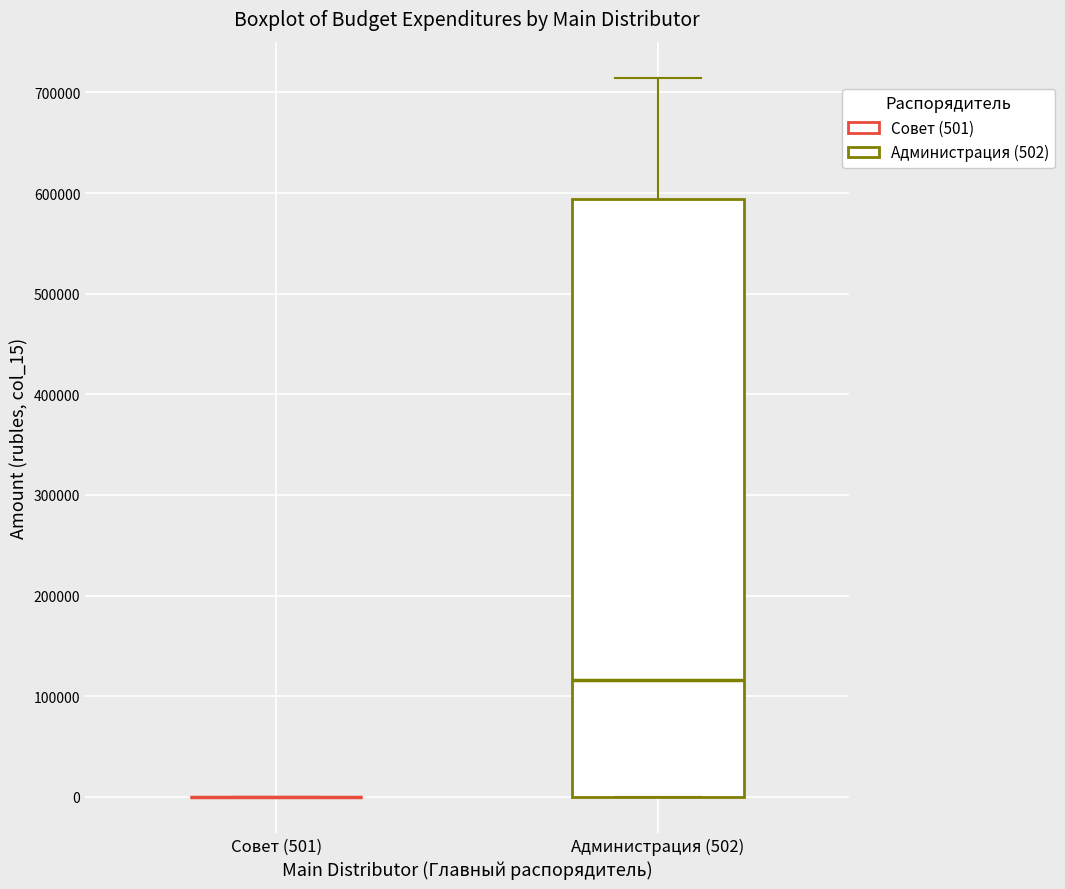

Reading left to right, read every box against the y-axis: the position of its median line, the range the box covers, and the ends of its whiskers. The values are not printed on the chart, so give them approximately, as read against the axis.

Совет (501): box collapsed to a line at 0, whiskers 0 to 0
Администрация (502): median 120000, box 0 to 590000, whiskers 0 to 710000